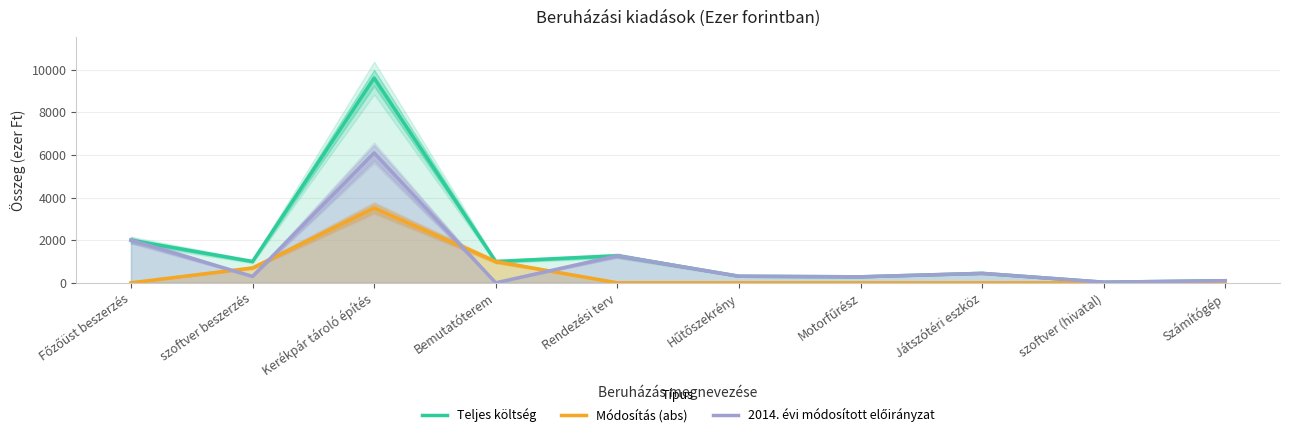

Reading left to right, extract all data points from this chart.

Teljes költség: 2000	1000	9606	1000	1270	309	282	445	30	100
Módosítás (abs): 0	700	3510	1000	0	0	0	0	0	0
2014. évi módosított előirányzat: 2000	300	6096	0	1270	309	282	445	30	100